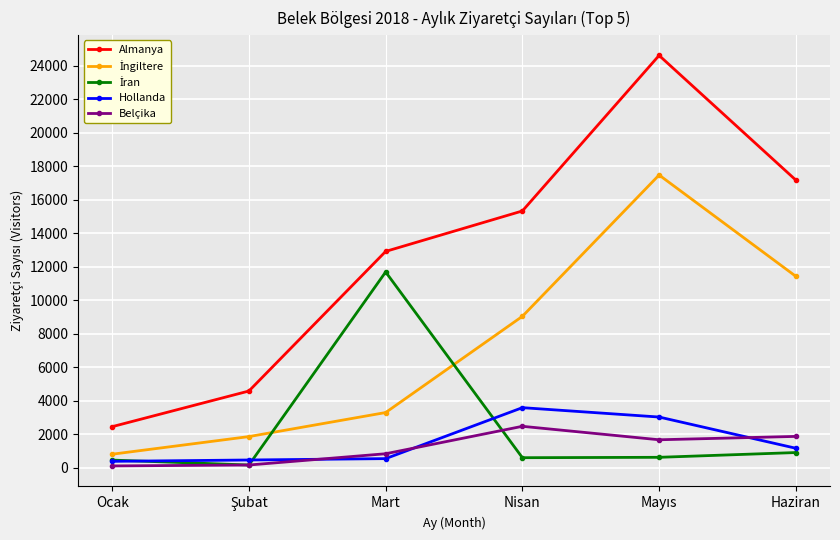

What is the difference between the second highest and minimum values in the Belçika series?

1761